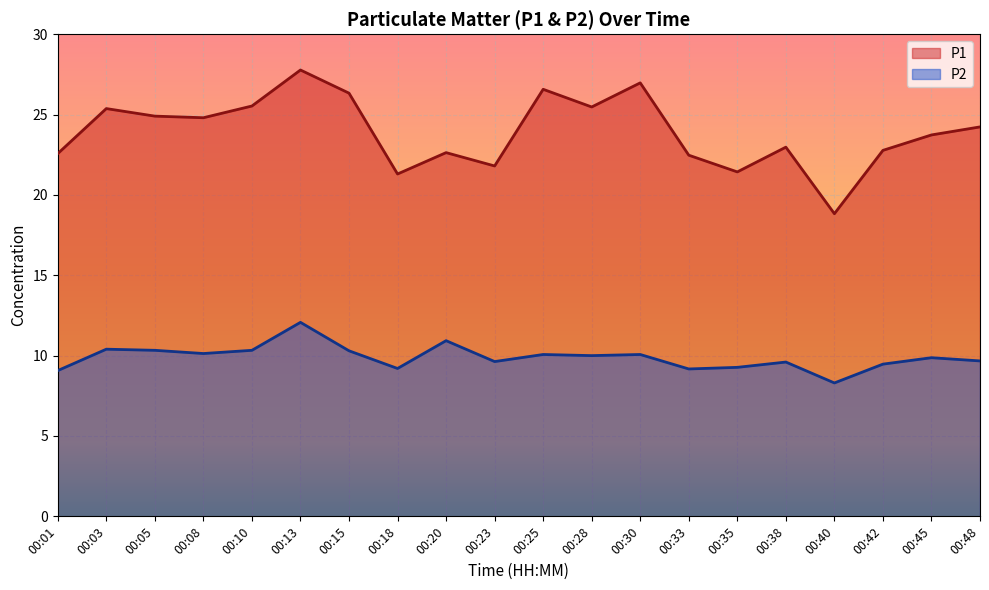

How many series are shown in this chart?

2